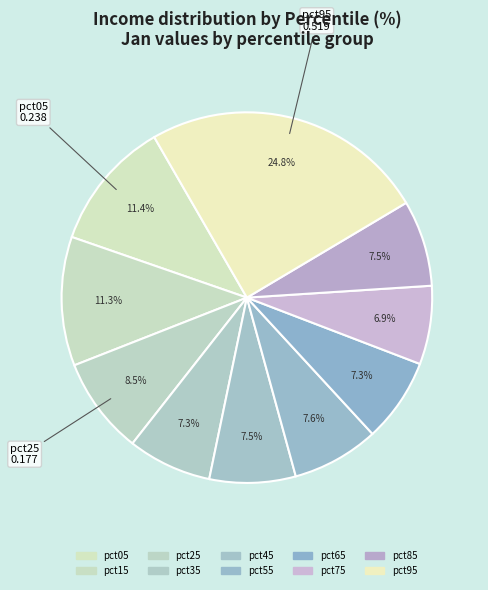

What is the smallest slice in the pie chart?

pct75